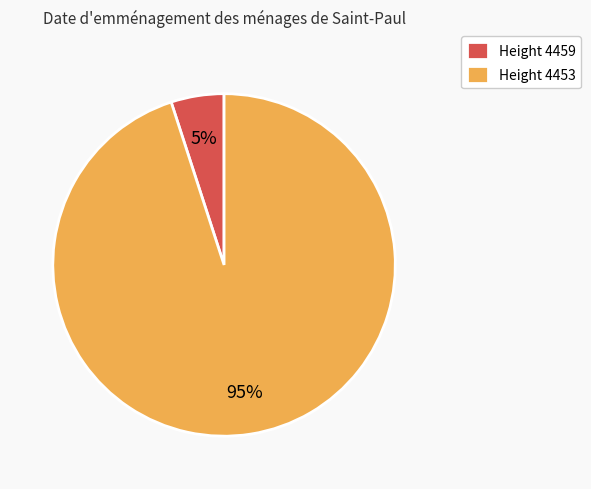

Is the sum of Height 4459 and Height 4453 greater than half?

Yes